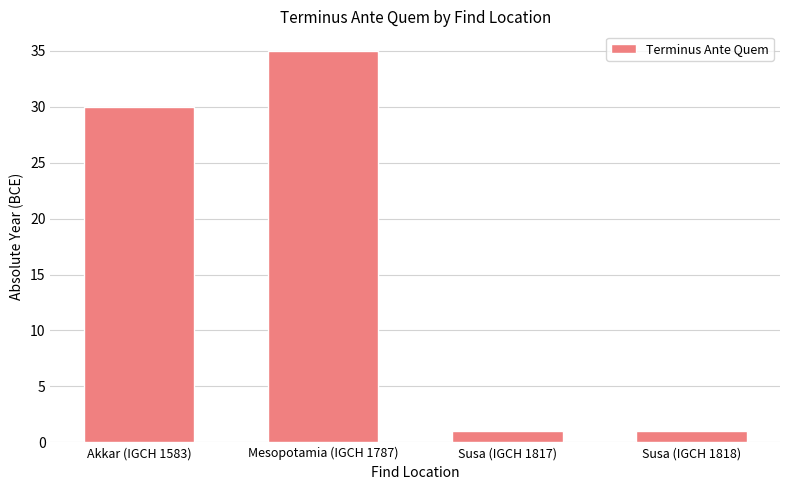

The chart shows a value of 30 at Akkar (IGCH 1583). True or false?

True